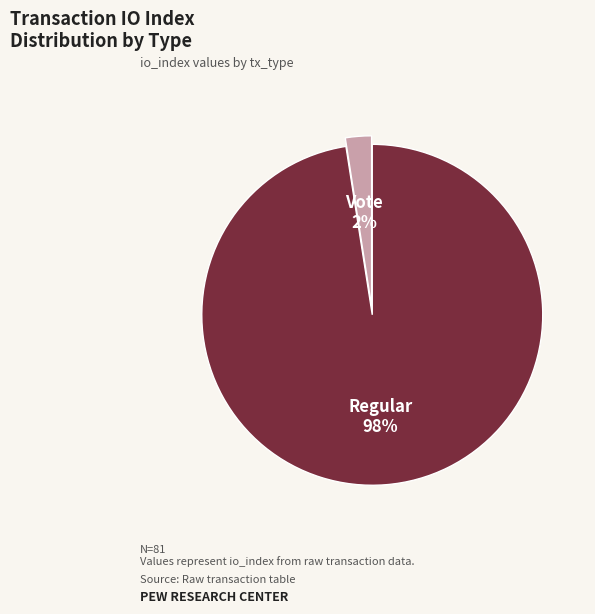

Rank the categories by value from lowest to highest.

Vote, Regular